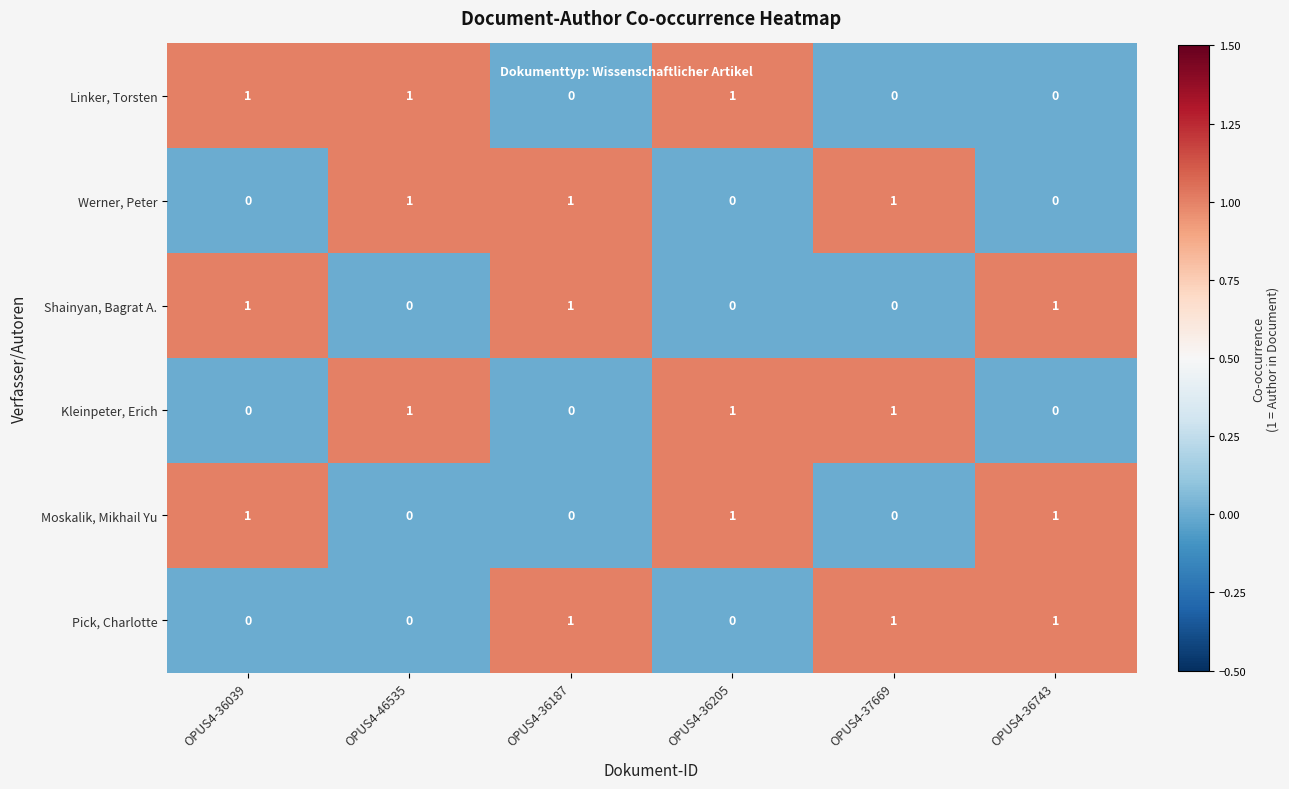

What is the sum of all Kleinpeter, Erich values?

3